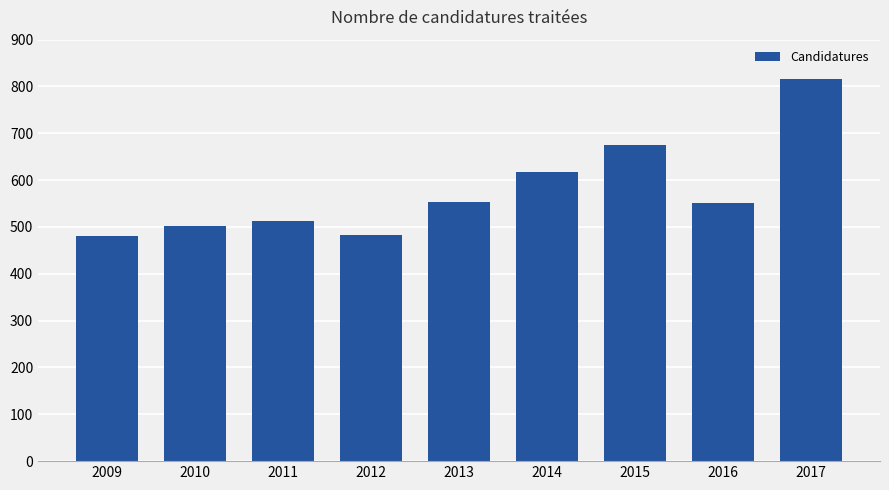

Where does the data first go above 552?

2013